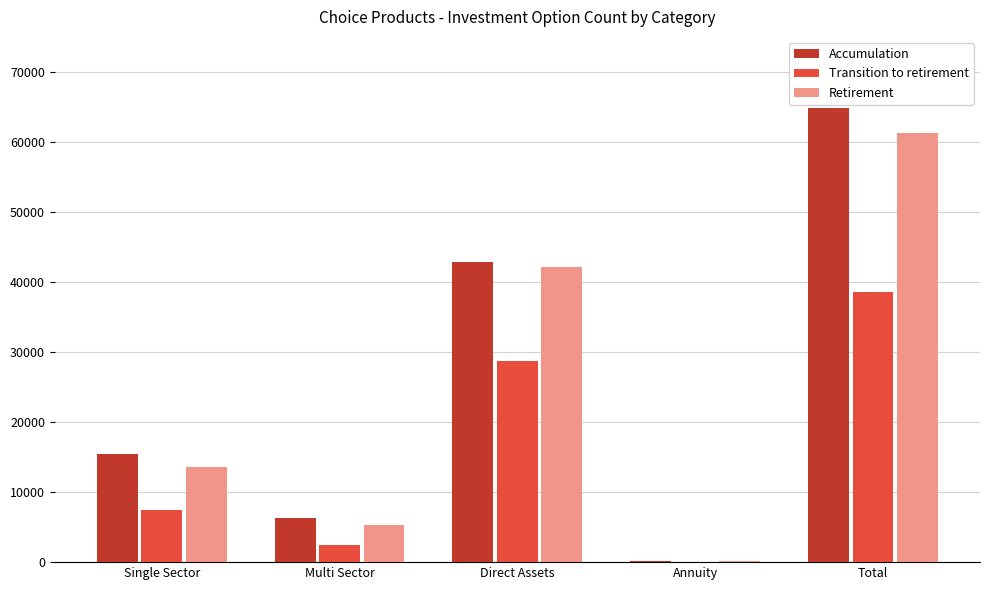

How many categories are shown in the chart?

5